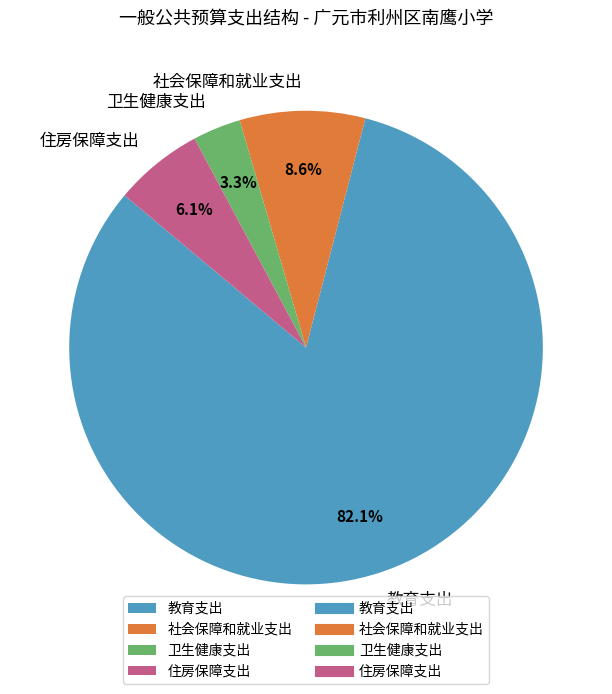

Is it true that 住房保障支出 is 13% of the pie?

False